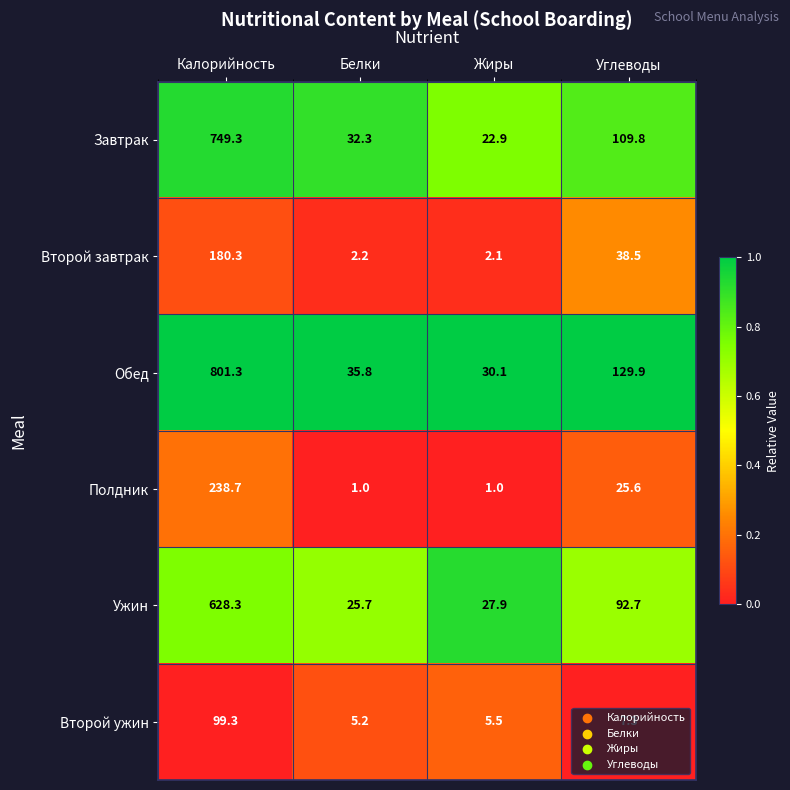

Which series has the largest total across all categories?

Обед